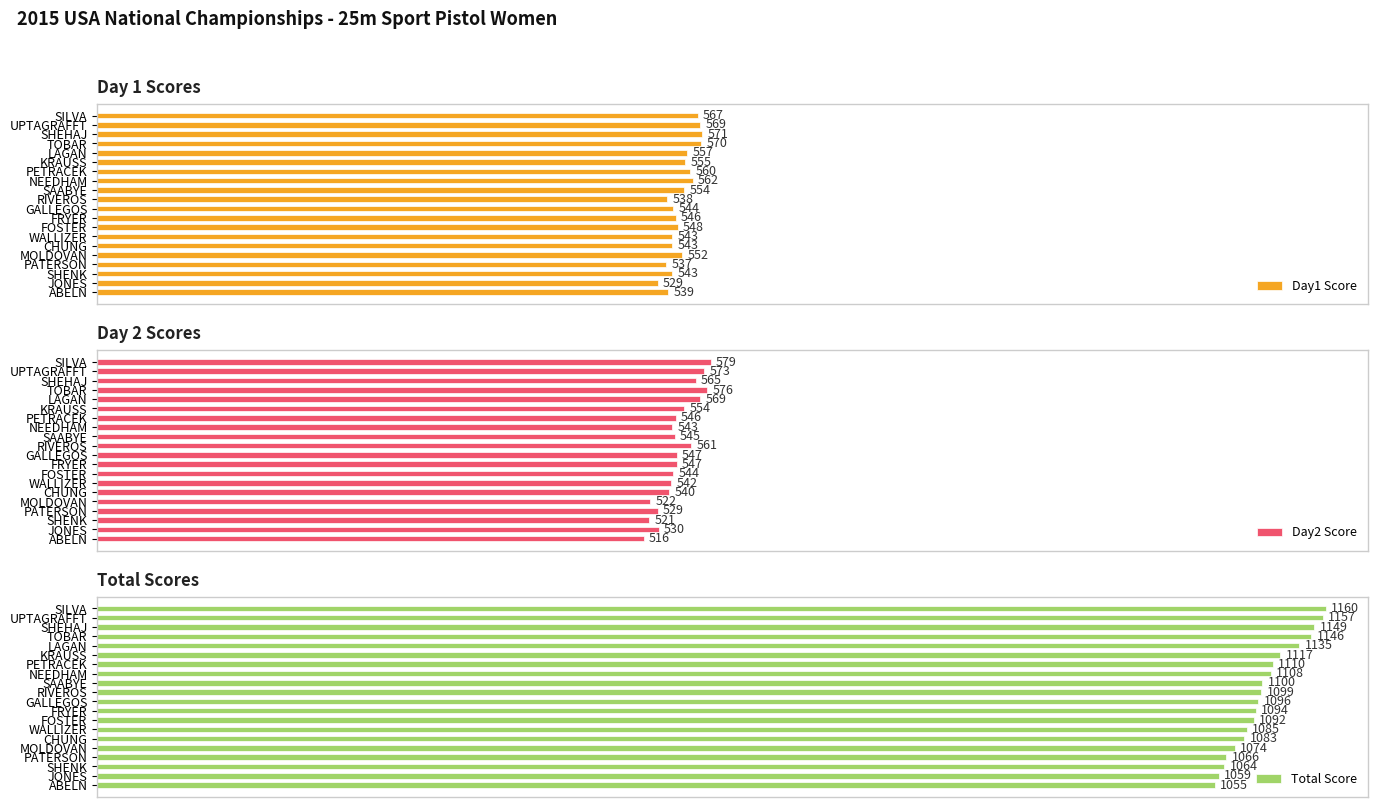

List the labels in order of Total Score value, largest first.

SILVA, UPTAGRAFFT, SHEHAJ, TOBAR, LAGAN, KRAUSS, PETRACEK, NEEDHAM, SAABYE, RIVEROS, GALLEGOS, FRYER, FOSTER, WALLIZER, CHUNG, MOLDOVAN, PATERSON, SHENK, JONES, ABELN